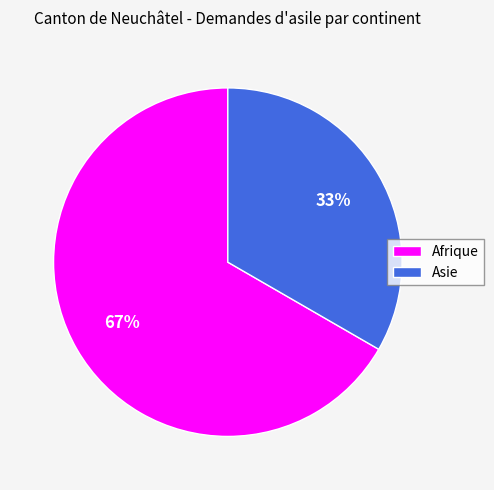

Count the number of slices in the pie.

2